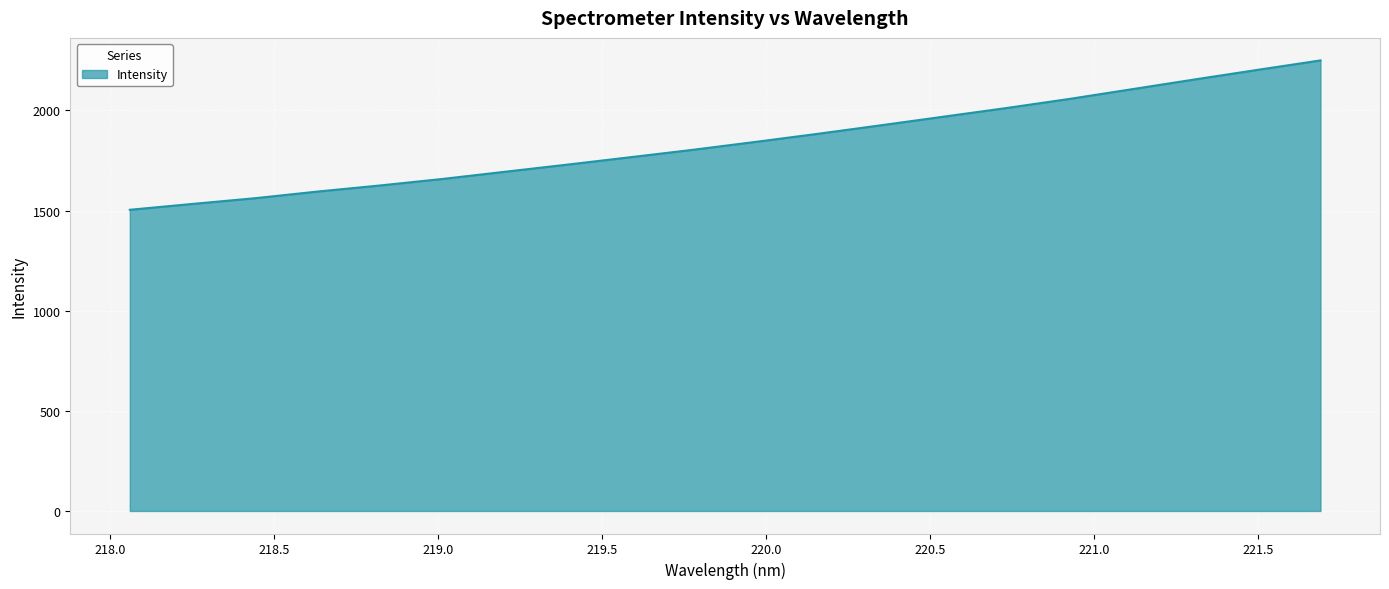

What is the minimum value shown in the chart?

1503.8